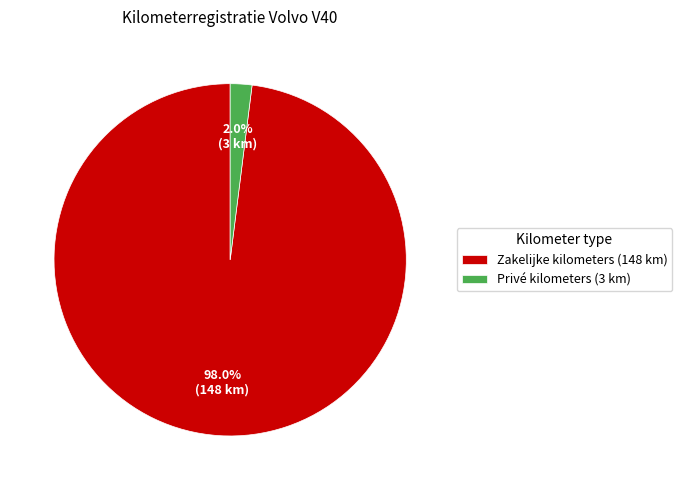

To the nearest percent, what is the difference between the Privé kilometers and Zakelijke kilometers slice percentages?

96%